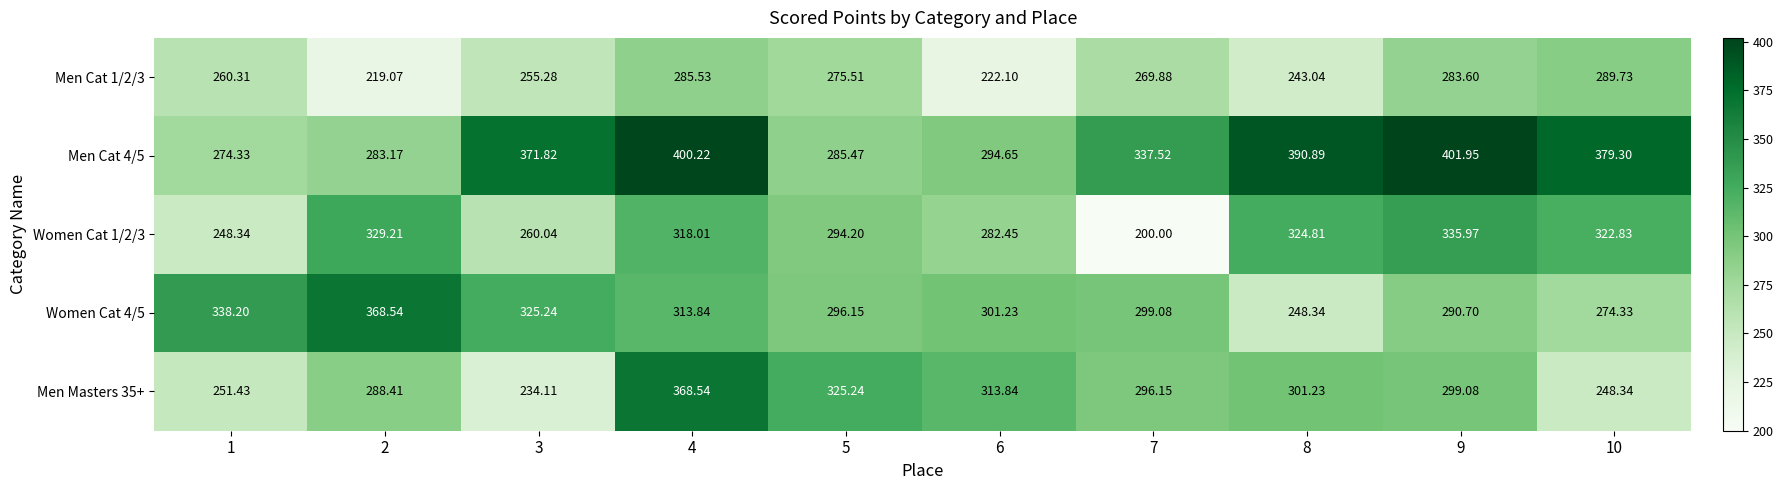

Which series has the largest total across all categories?

Men Cat 4/5